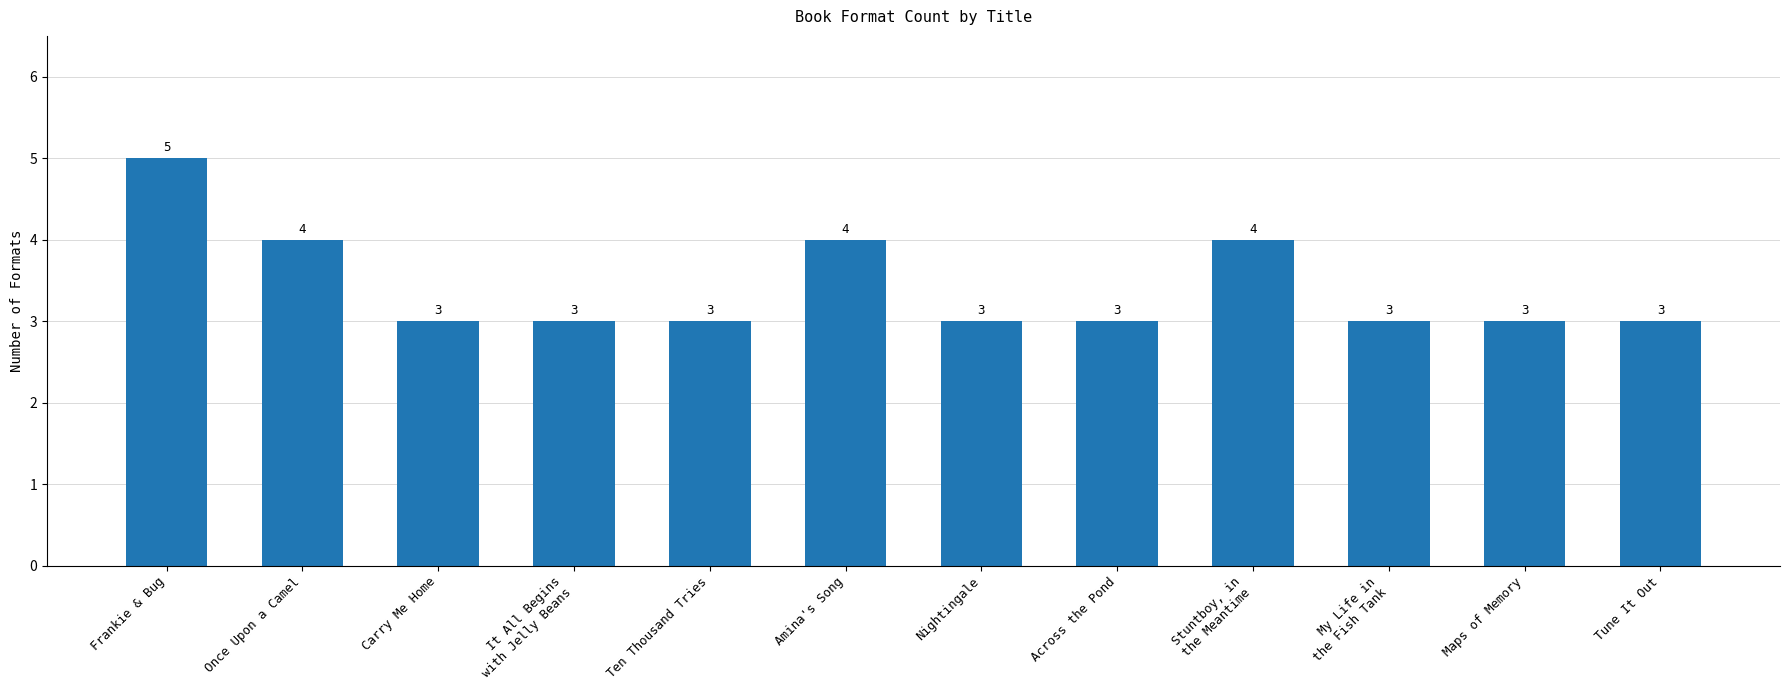

What is the maximum value shown in the chart?

5